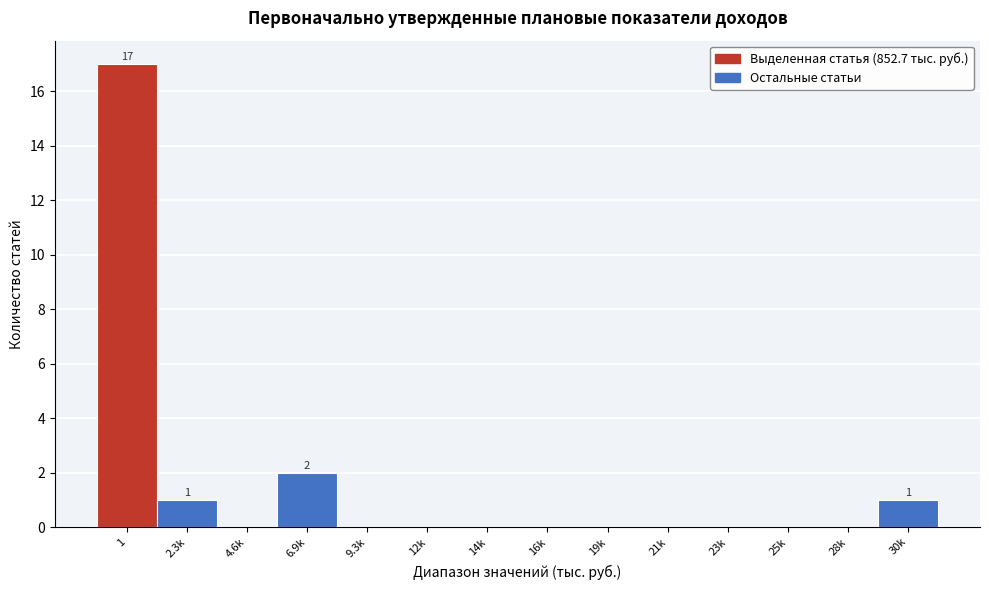

Reading left to right, transcribe all the data shown in this chart.

1=17	2.3k=1	4.6k=0	6.9k=2	9.3k=0	12k=0	14k=0	16k=0	19k=0	21k=0	23k=0	25k=0	28k=0	30k=1